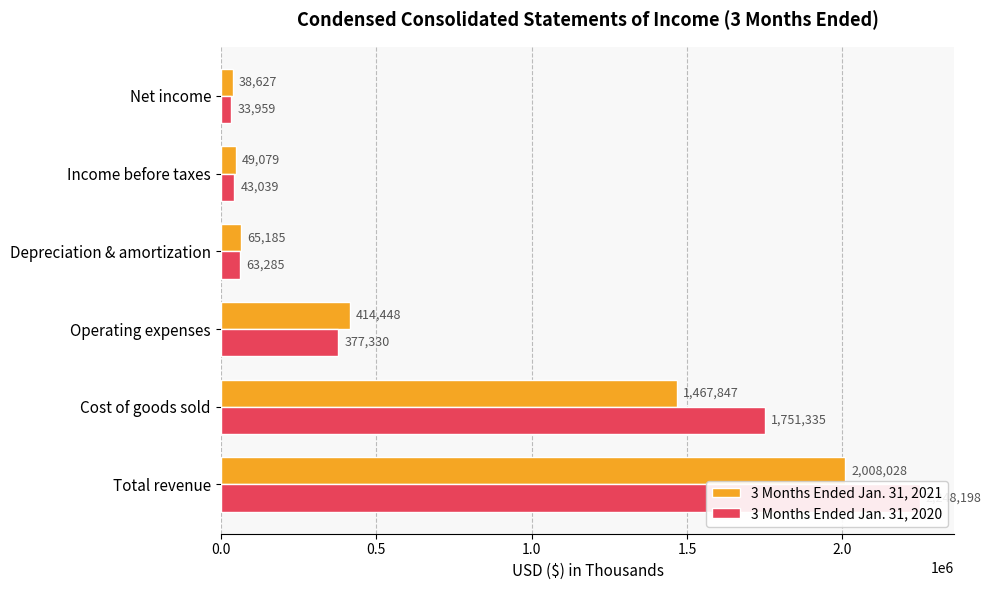

How many bars are there in each group?

2